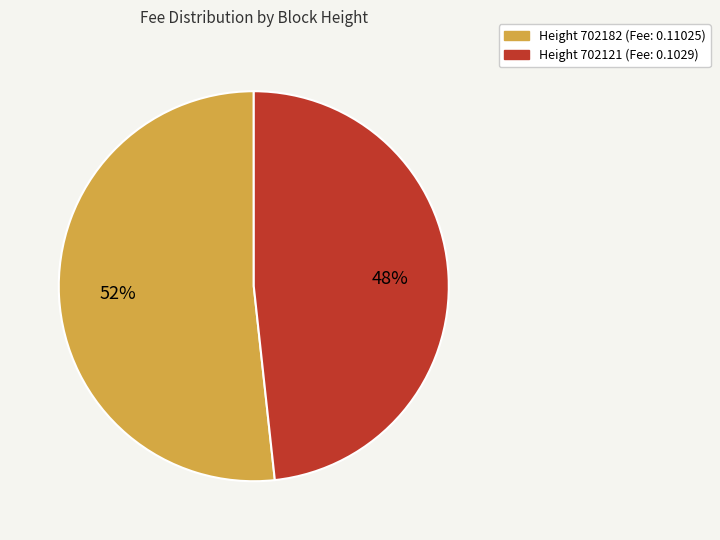

To the nearest percent, what is the average slice percentage?

50%